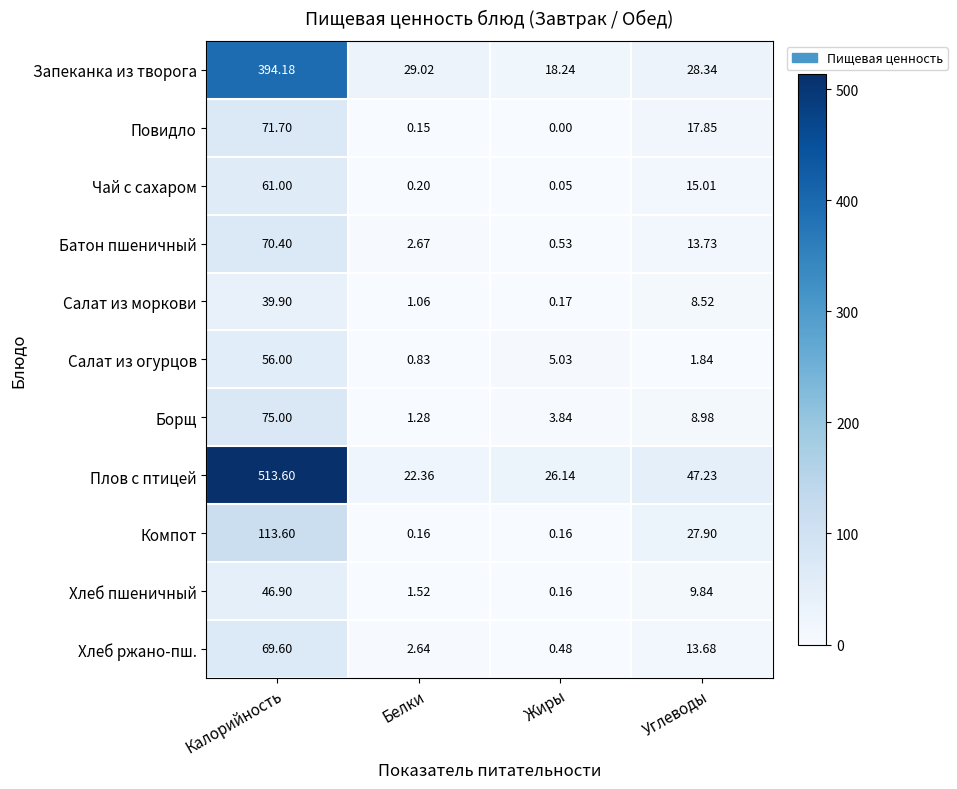

Which series has the largest total across all categories?

Плов с птицей